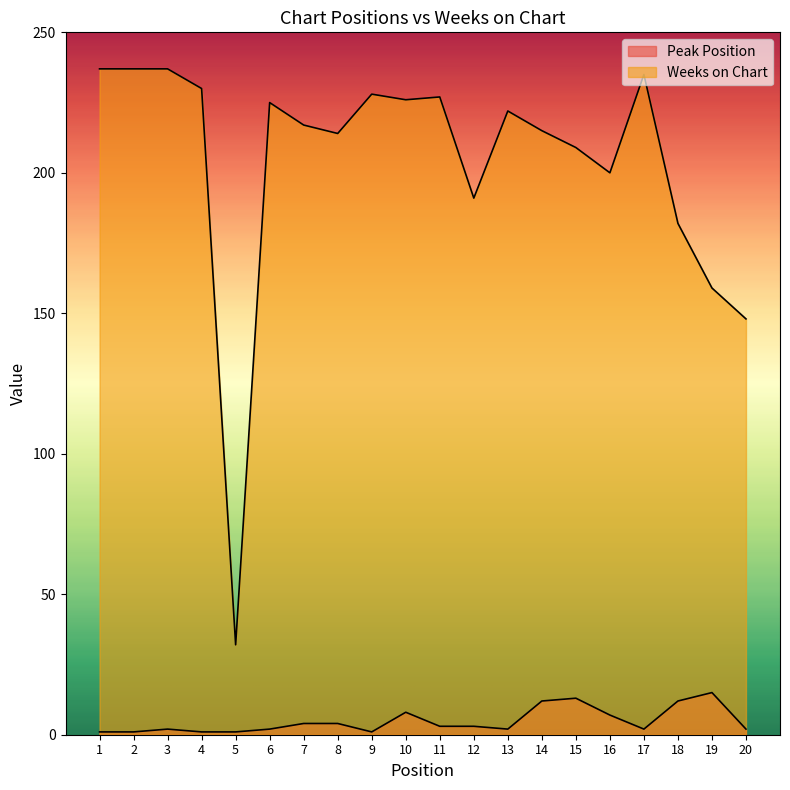

True or false: Weeks on Chart and Peak Position cross at least once.

False